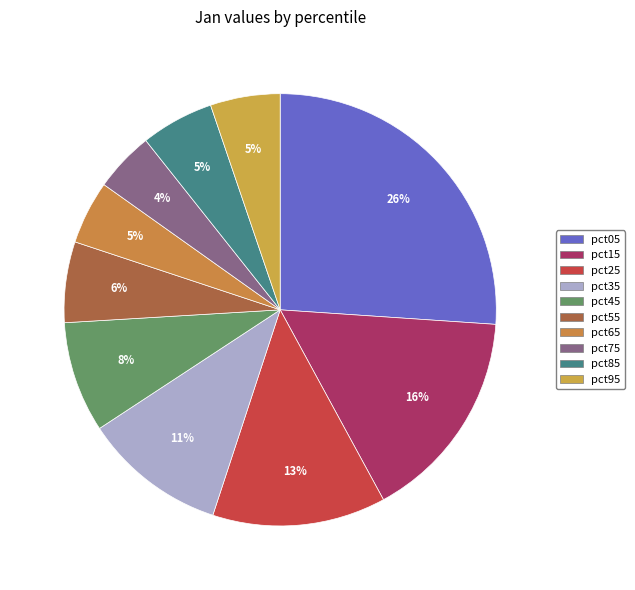

How many segments does this pie chart have?

10